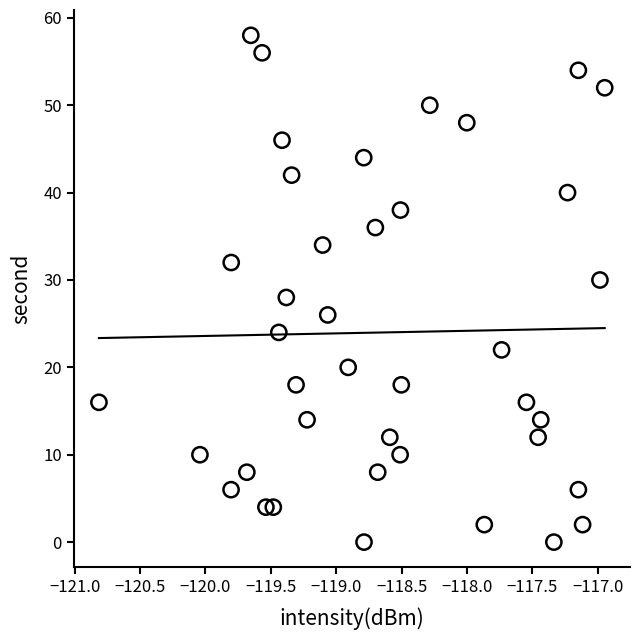

What is the range of Y values (max minus min)?

58